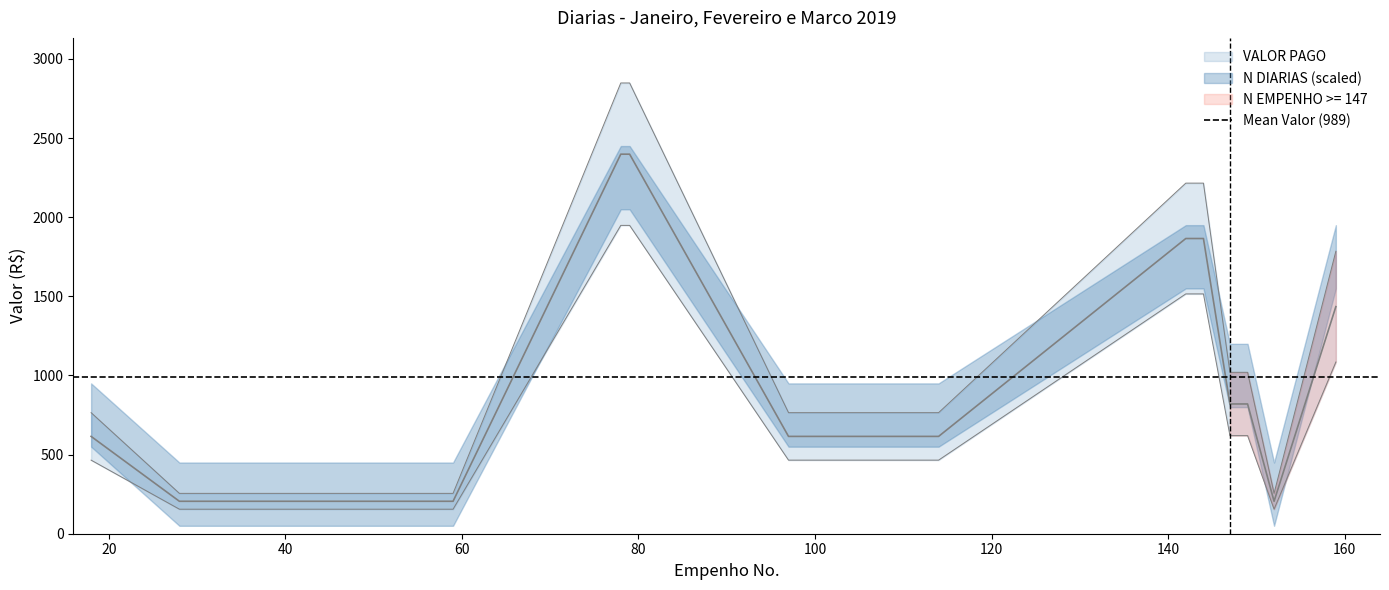

True or false: N DIARIAS has more than 1 points higher than both neighbors.

False